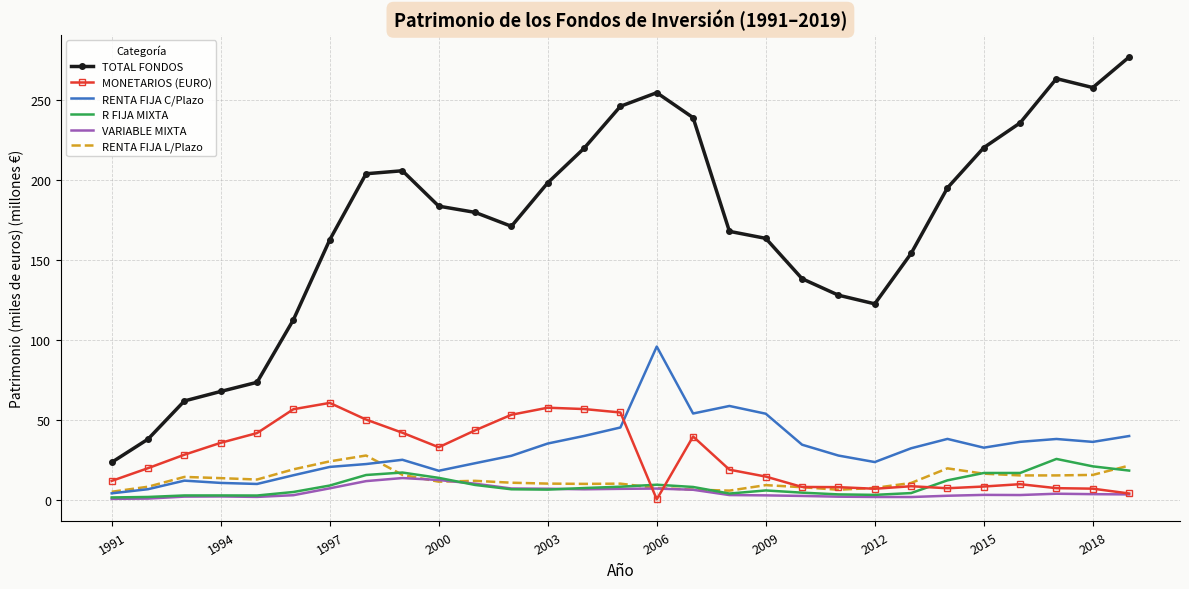

Which series has the largest range (max minus min)?

TOTAL FONDOS